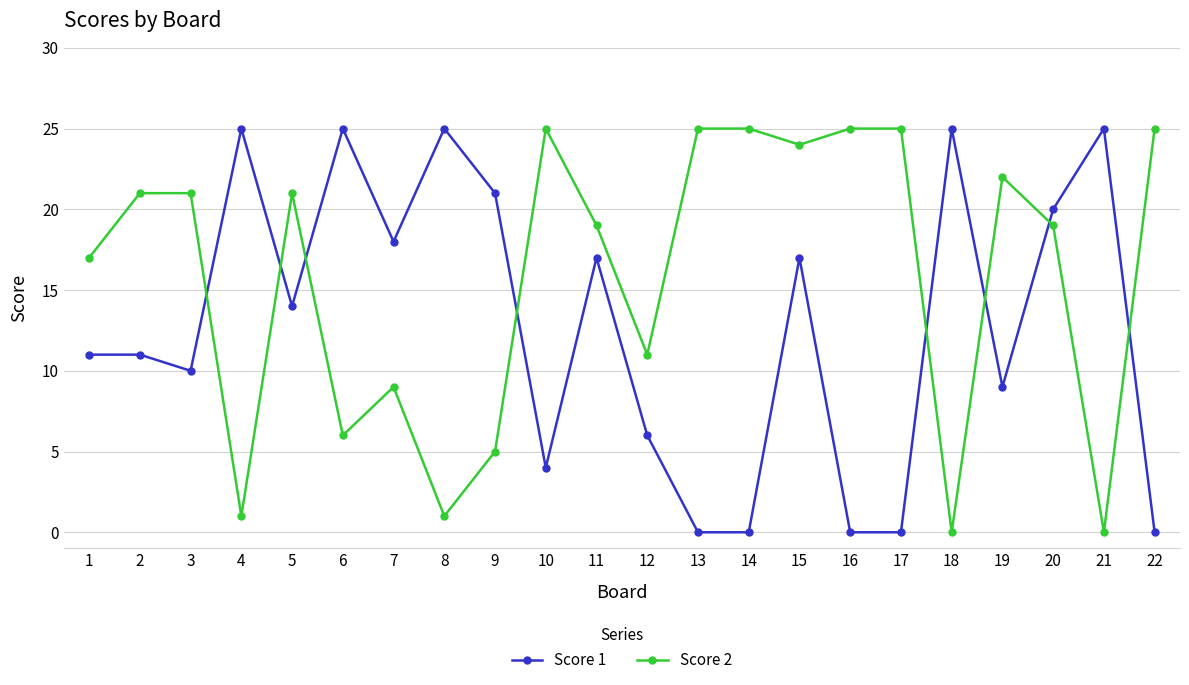

What is the difference between the second highest and second lowest values in the Score 1 series?

25